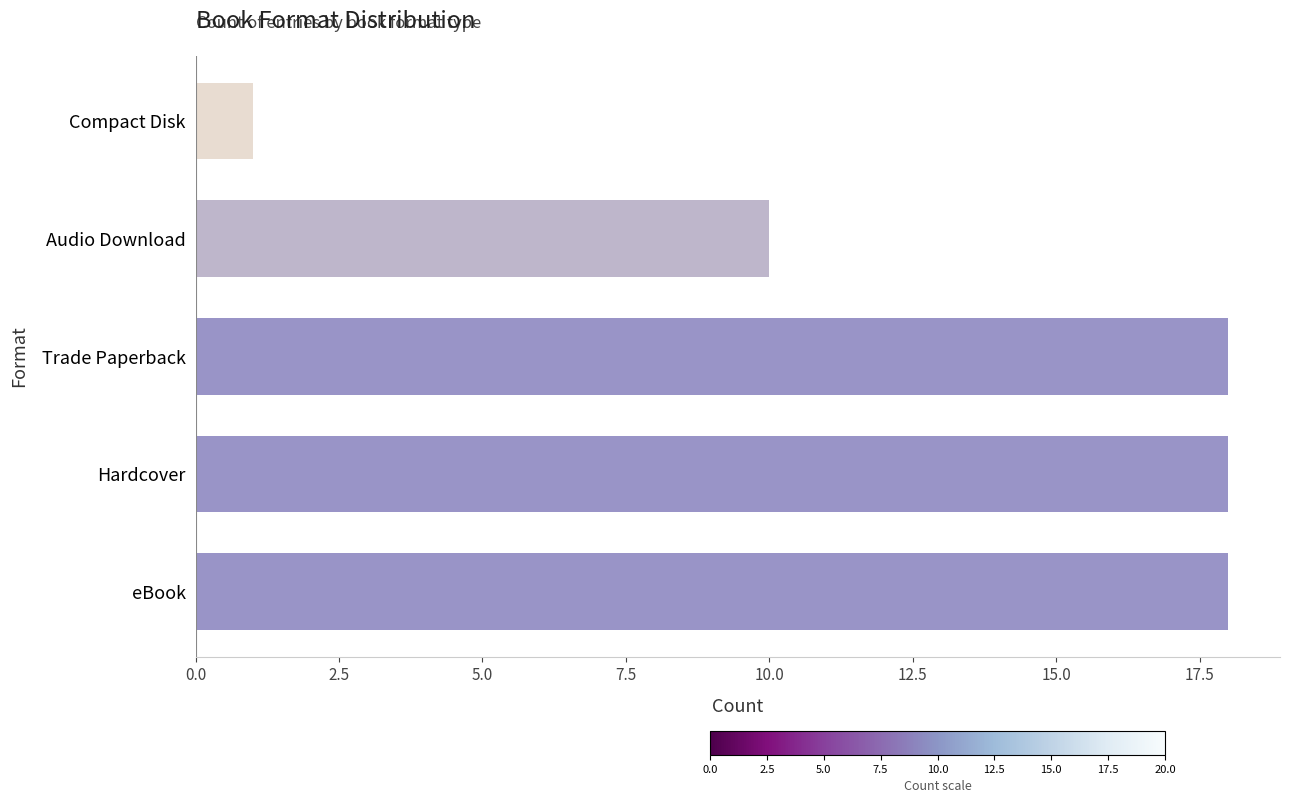

What is the smallest value displayed?

1